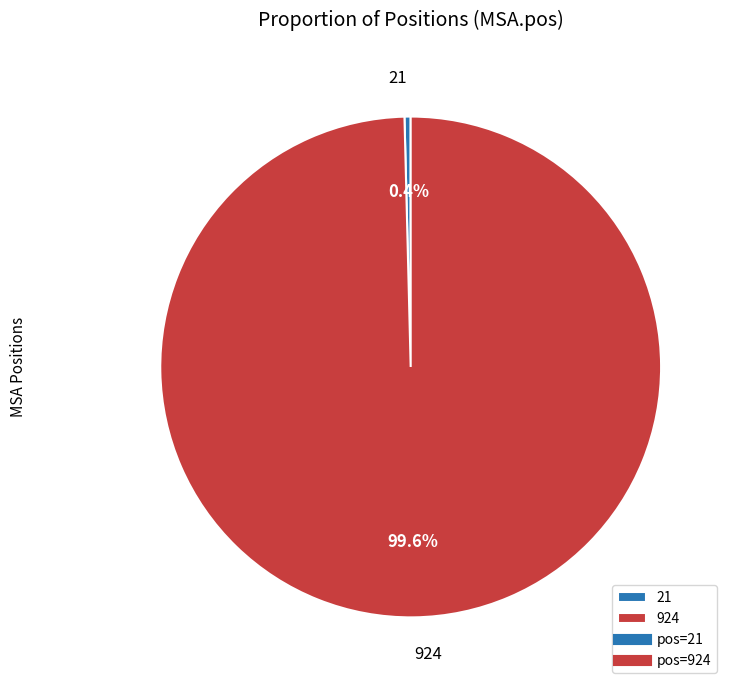

Rank the categories by value from highest to lowest.

924, 21